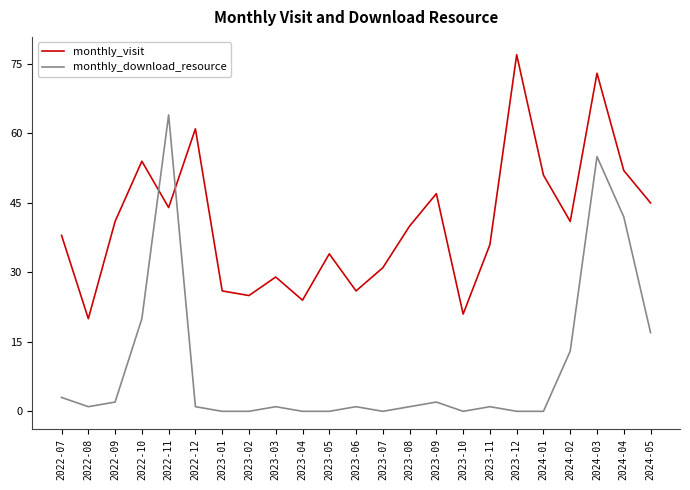

How many interior local peaks does the monthly_visit series have?

7